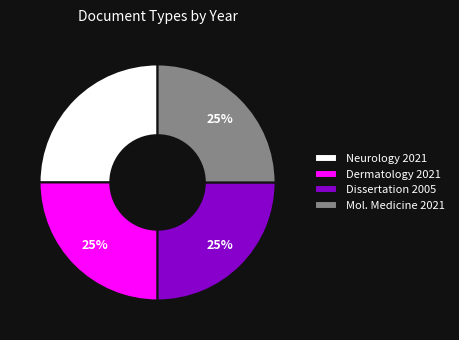

Does Neurology 2021 represent more than half of the total?

No